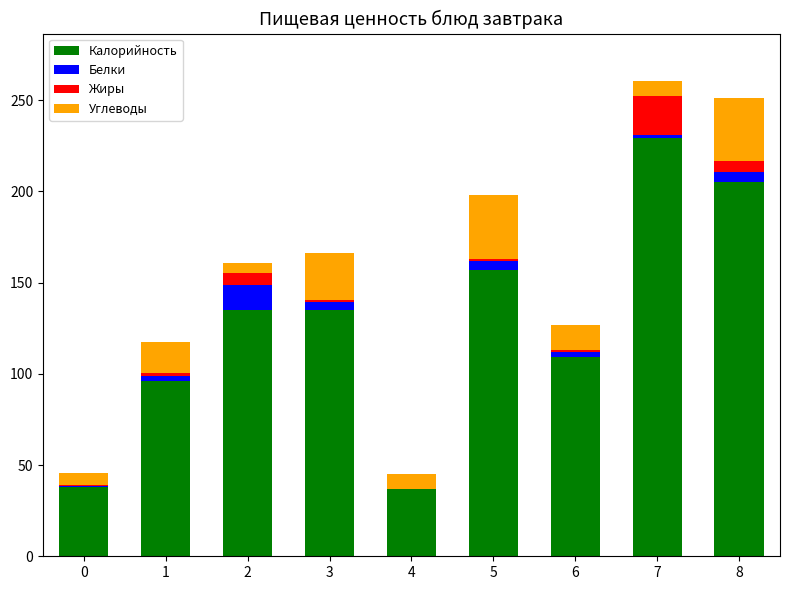

The value of Калорийность at 1 is 96.0. True or false?

True